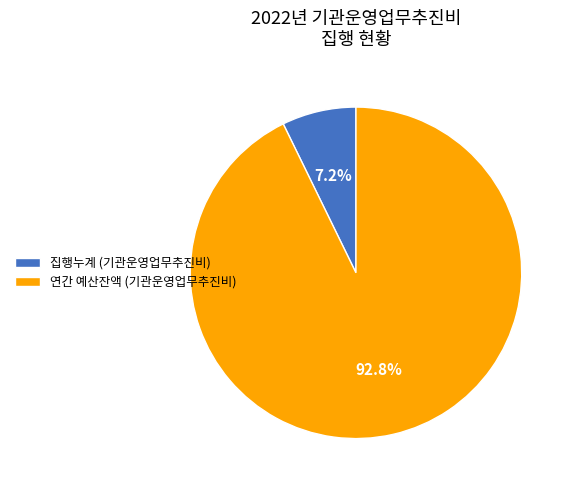

Do 연간 예산잔액 (기관운영업무추진비) and 집행누계 (기관운영업무추진비) together represent more than half of the pie?

Yes